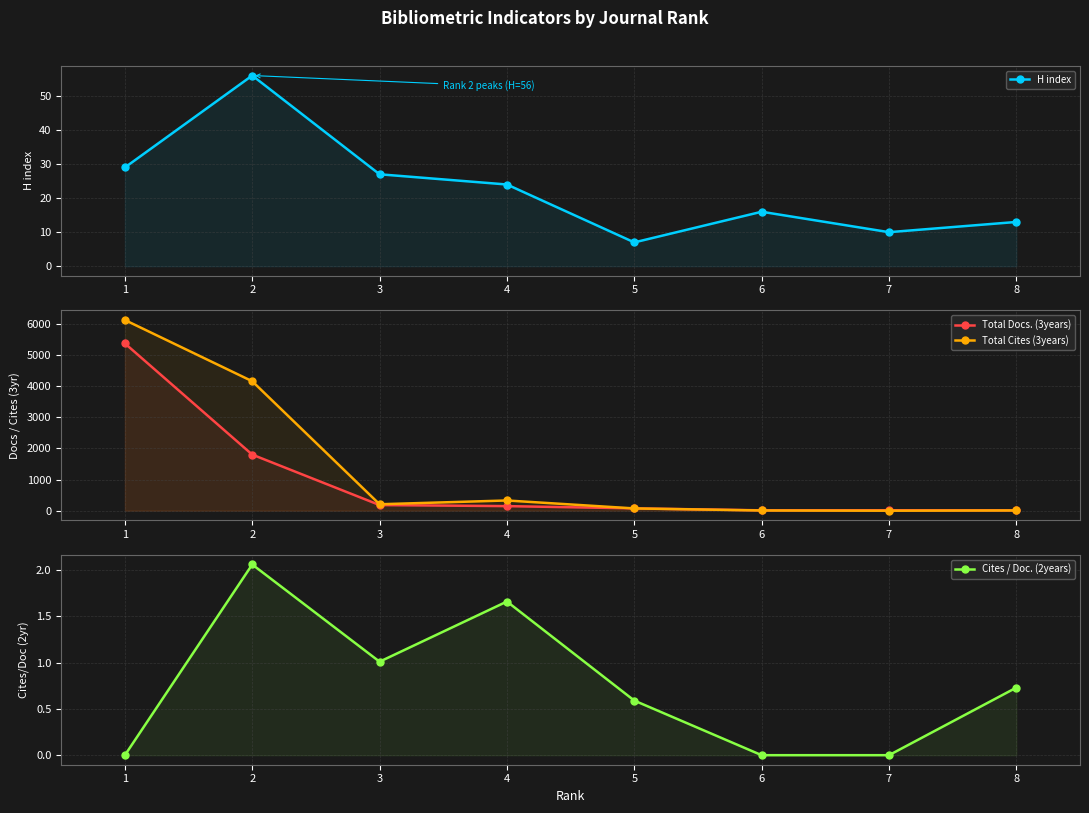

In Total Docs. (3years), how many points are lower than both neighbors (excluding endpoints)?

1